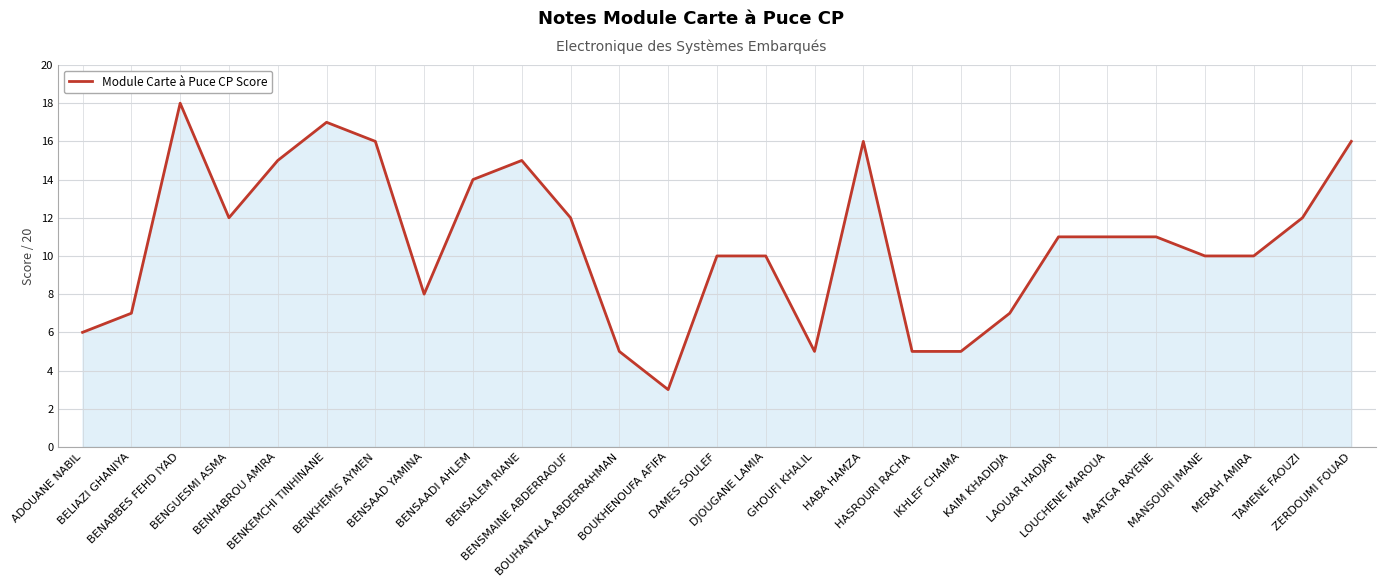

What is the sum of the values at ADOUANE NABIL and BENSAAD YAMINA?

14